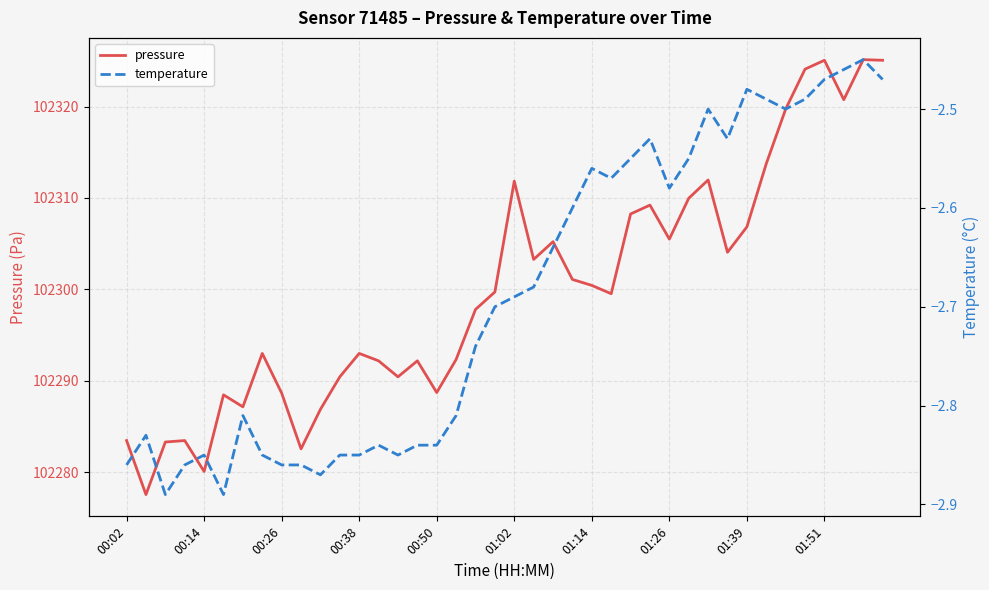

Which series has the widest spread of values?

pressure